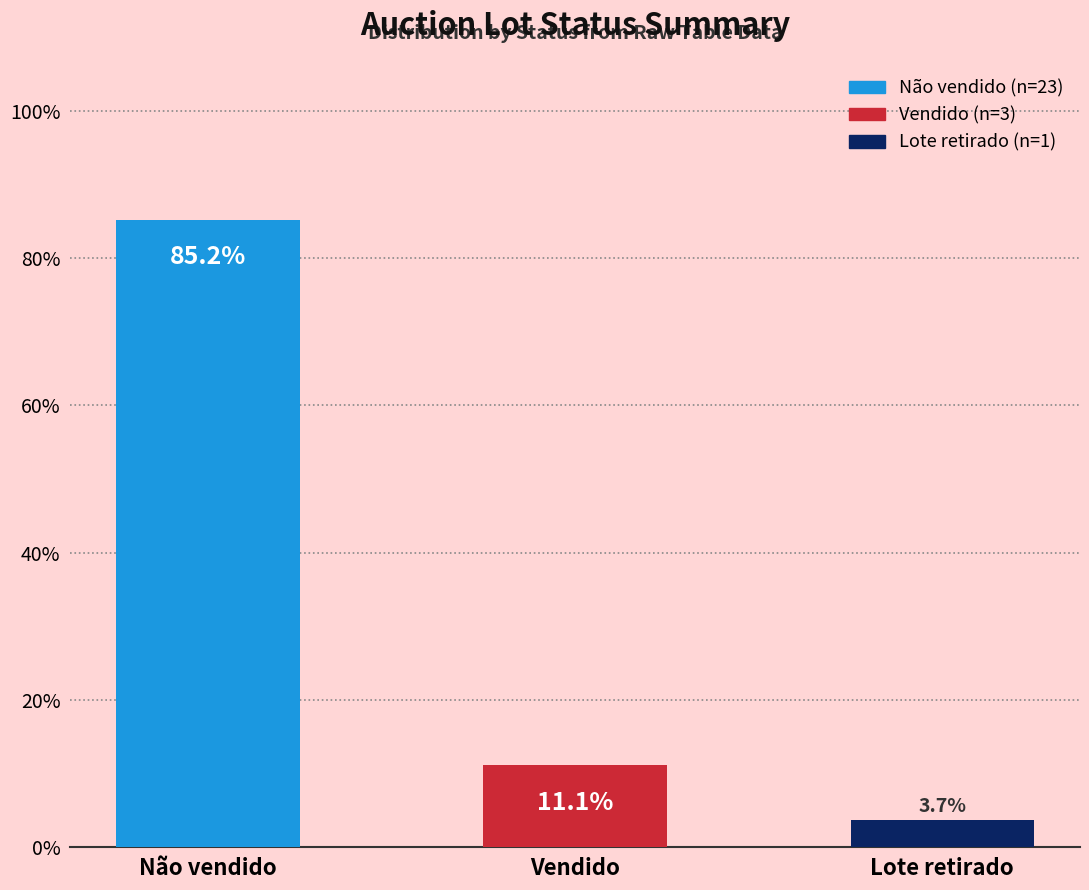

What position from the right is Não vendido?

3